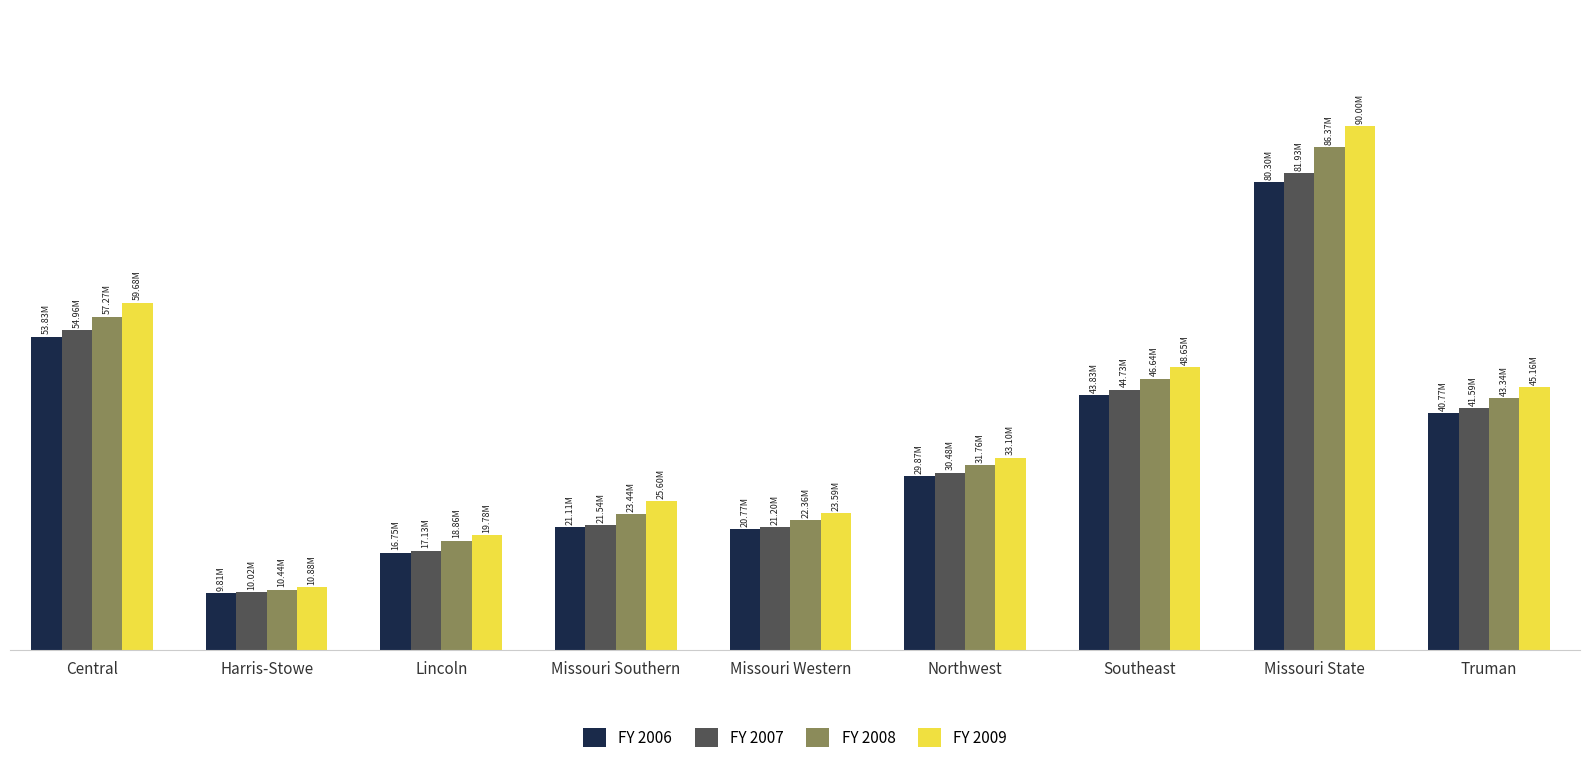

What are all the series names shown in the legend?

FY 2006, FY 2007, FY 2008, FY 2009